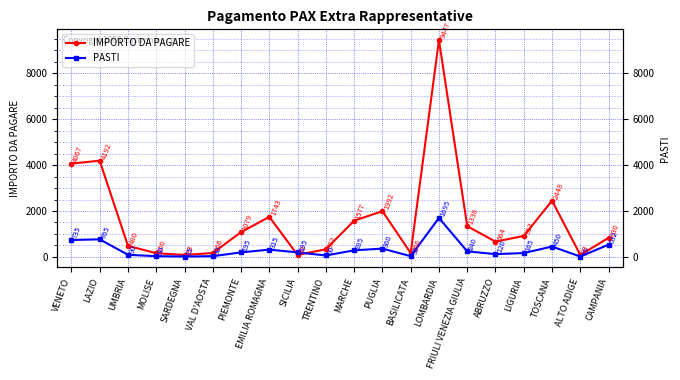

Reading left to right, transcribe all the data shown in this chart.

IMPORTO DA PAGARE: 4067.0	4191.5	480.0	160.0	83.0	166.0	1079.0	1743.0	83.0	332.0	1577.0	1992.0	166.0	9446.8	1337.6	664.0	913.0	2448.5	83.0	830.0
PASTI: 735.0	765.0	90.0	30.0	15.0	30.0	195.0	315.0	195.0	60.0	285.0	360.0	30.0	1695.0	240.0	120.0	165.0	450.0	15.0	532.5